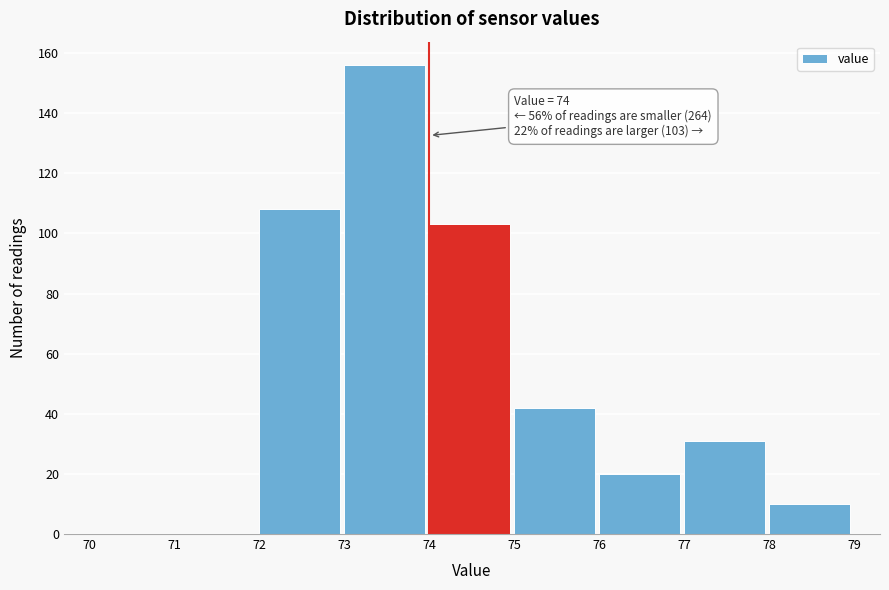

Which range on the x-axis has the tallest bar?

73 to 74